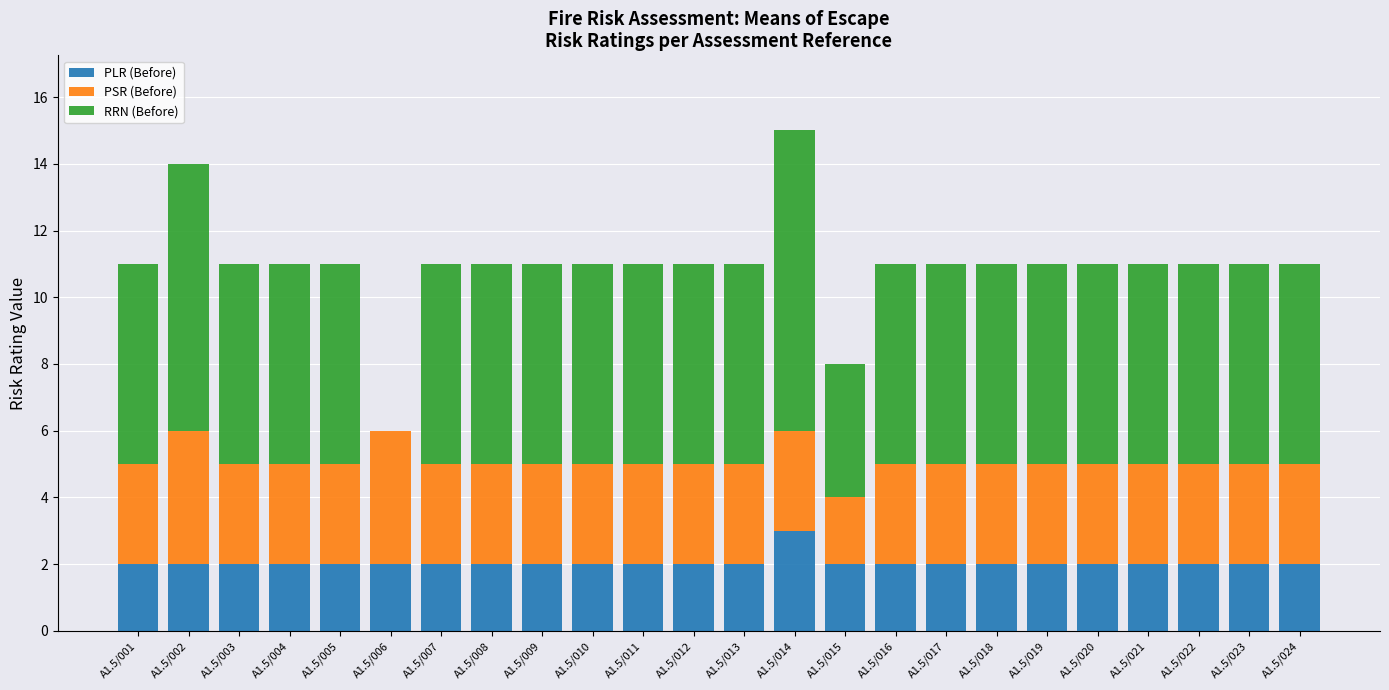

What is the sum of all PLR (Before) values?

49